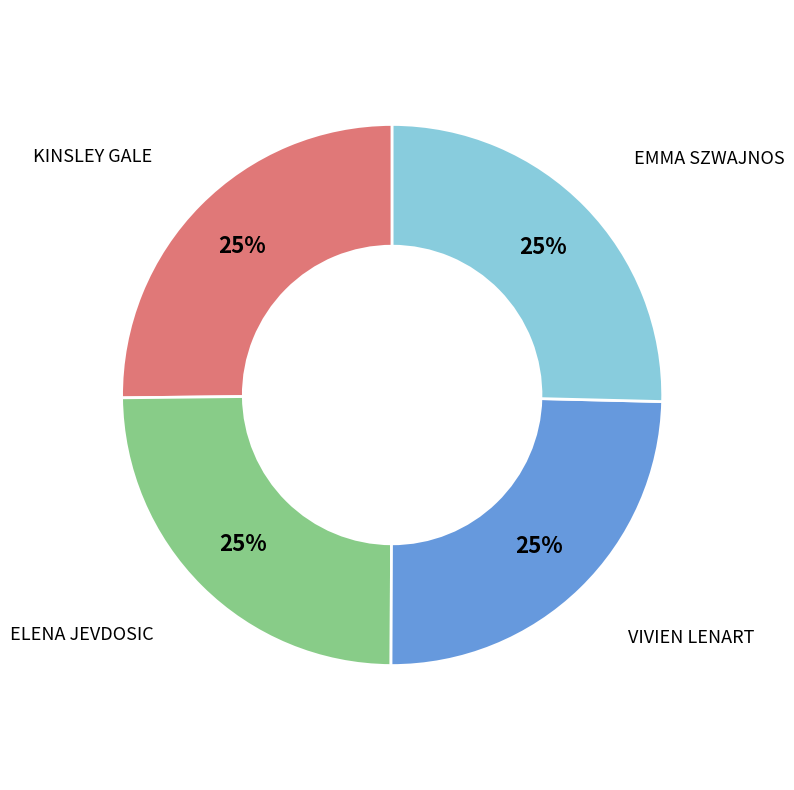

Does any single category account for the majority?

No